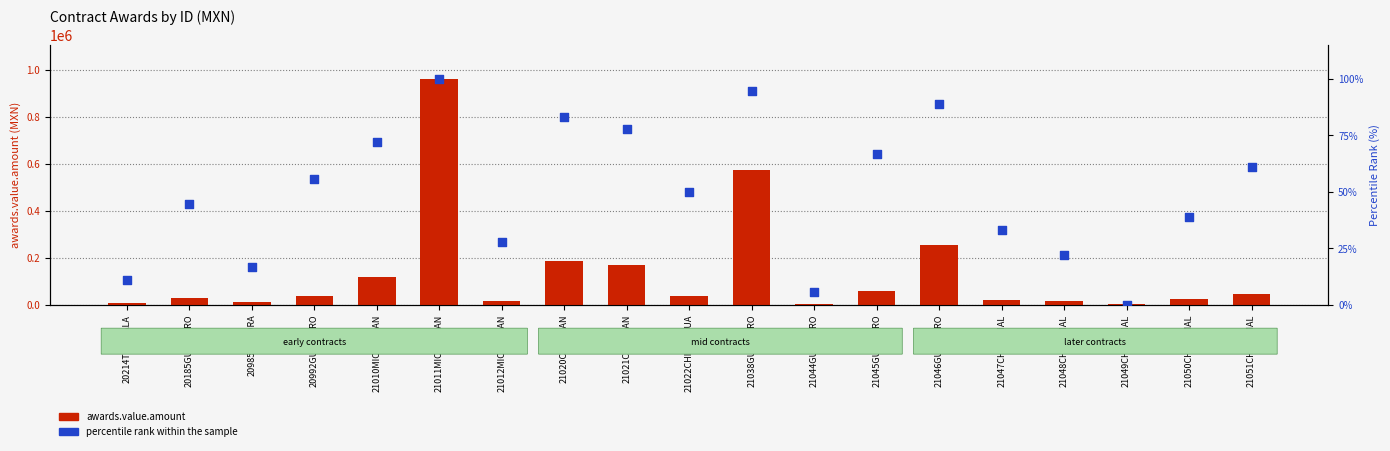

At which category is the sum across all series the highest?

21011MICHOACAN